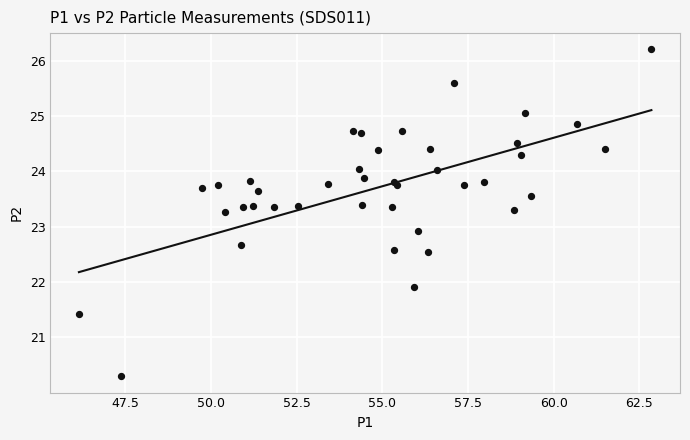

What Y value in the scatter plot is closest to 23?

22.9